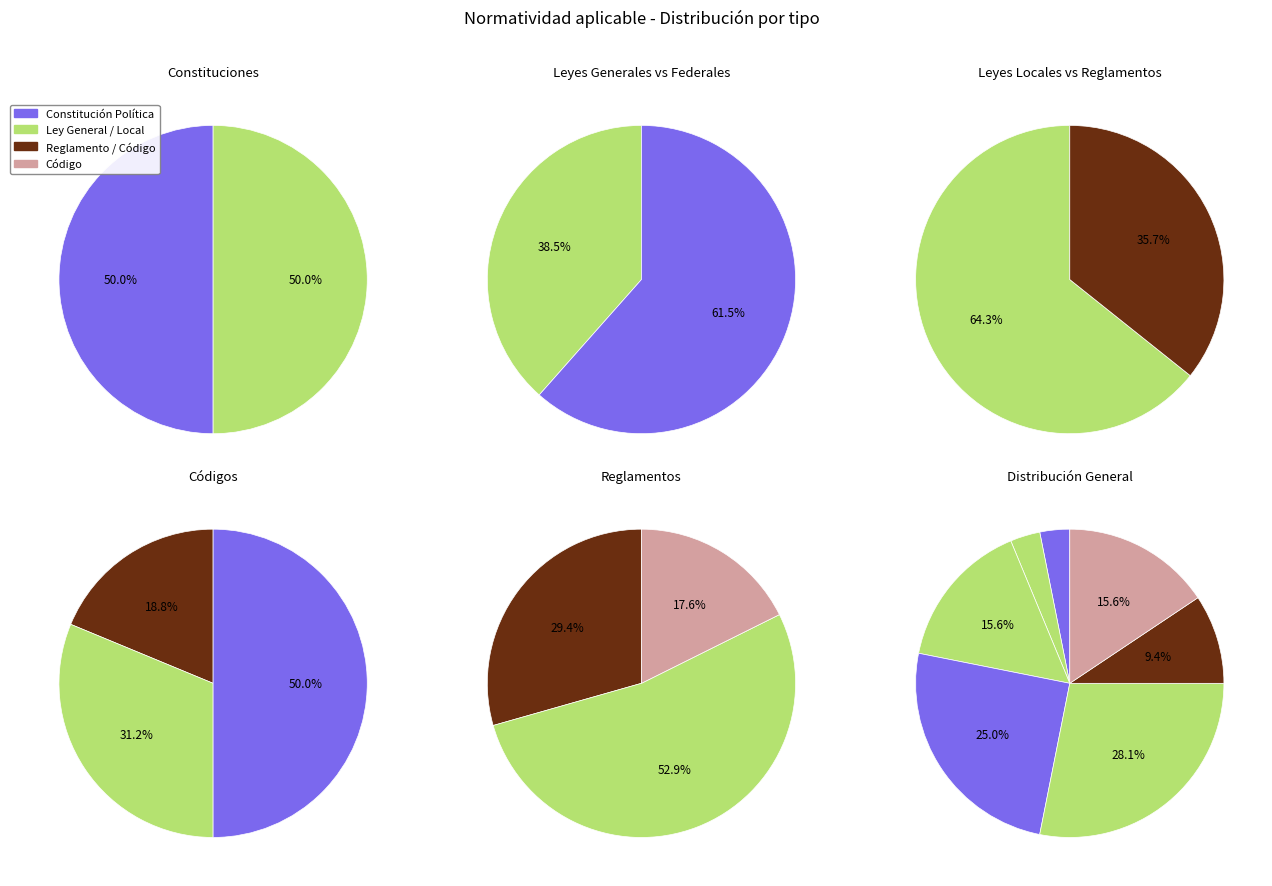

Between Constitución Política de la entidad federativa and Ley Local, which is larger?

Ley Local